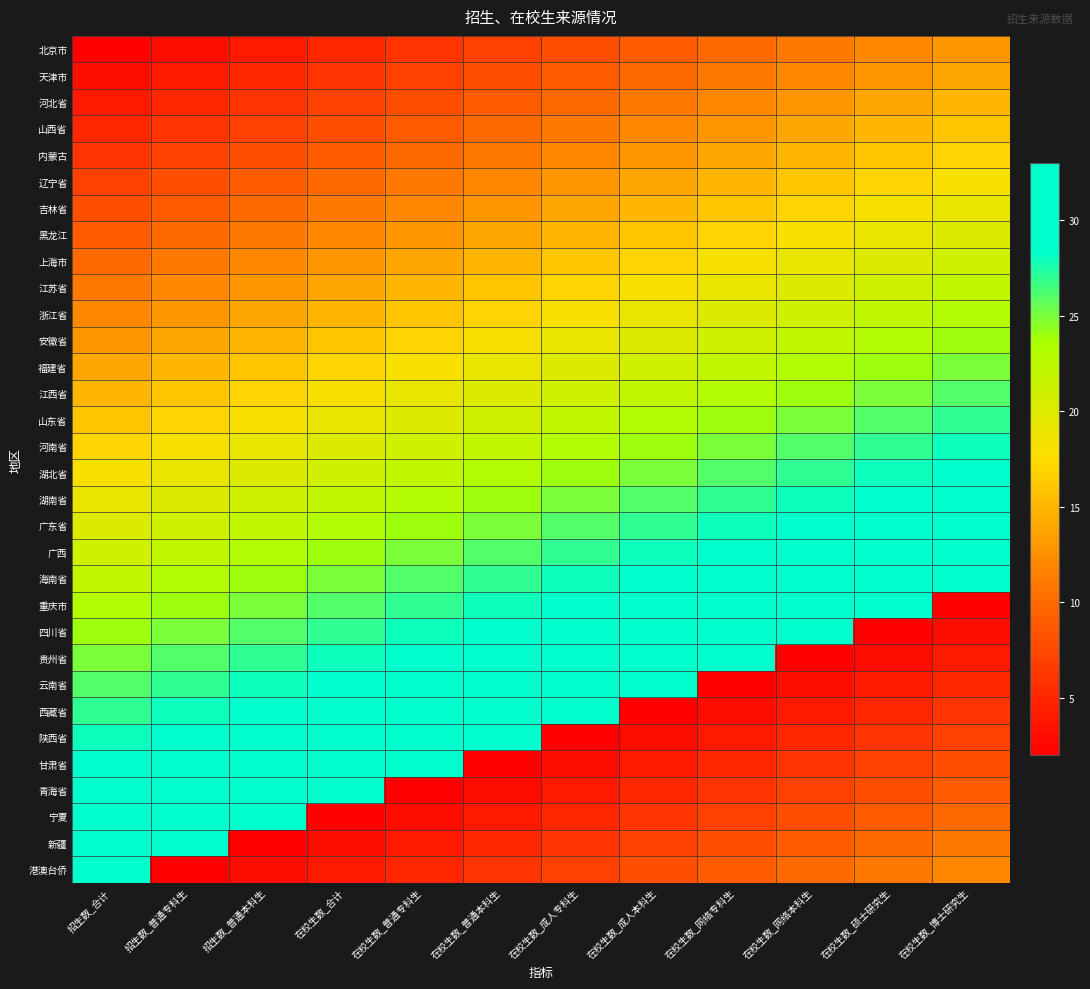

Which series has the largest range (max minus min)?

重庆市